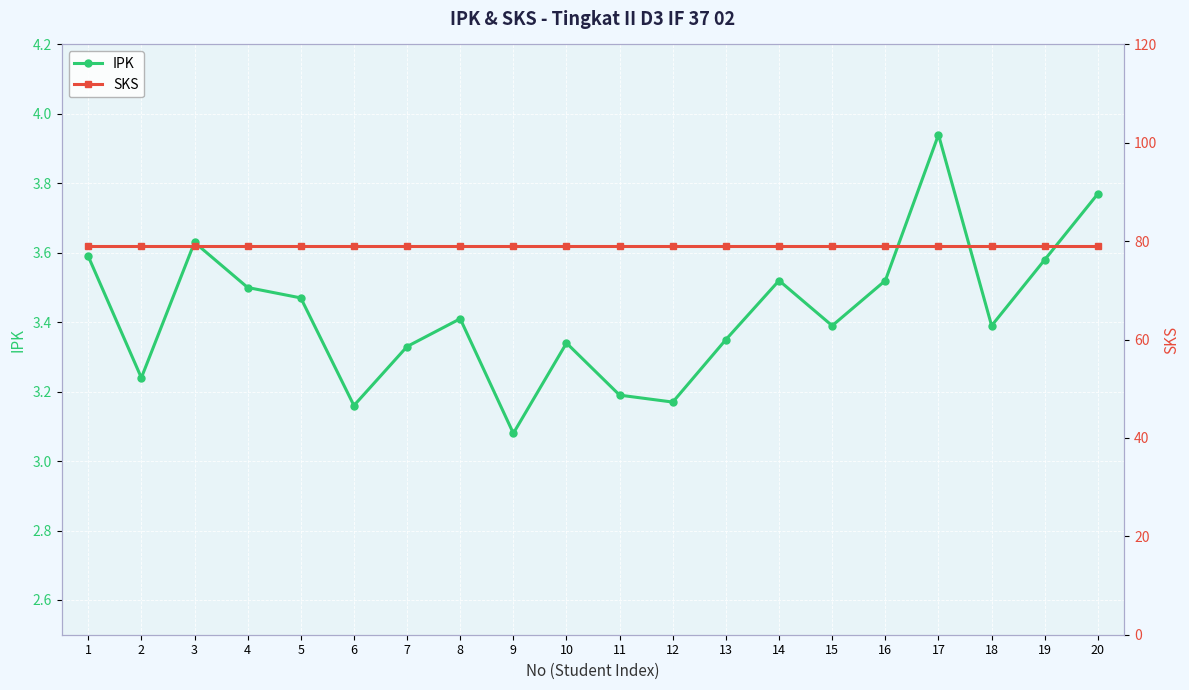

Which has a higher value, 8 or 16?

16